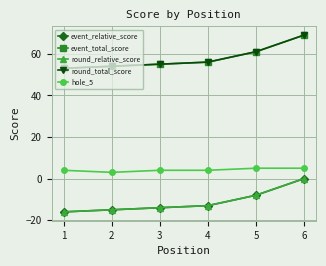

Is this an area chart (filled region under the line)?

No